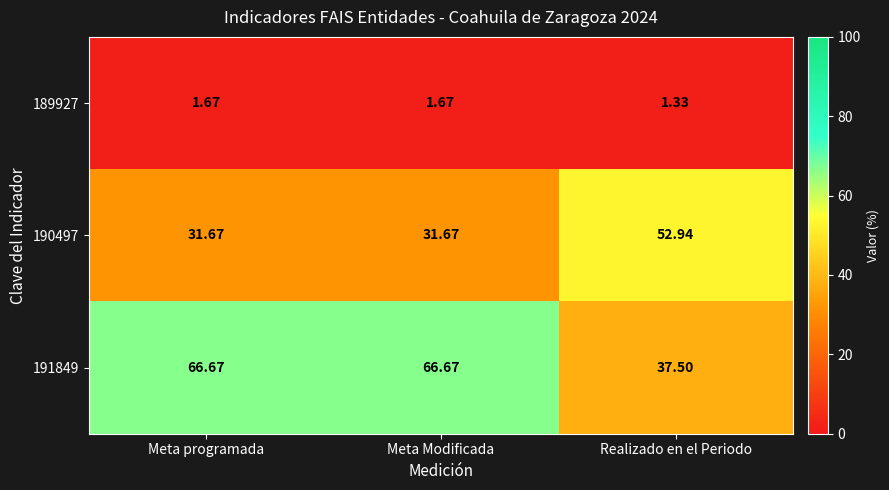

At which label is 191849 closest to 52?

Realizado en el Periodo